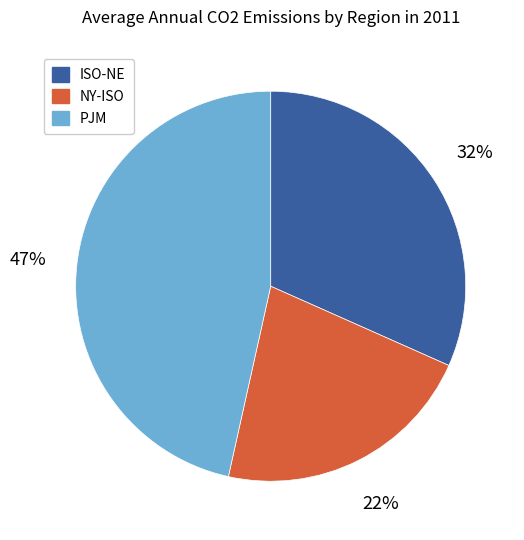

Count the number of slices in the pie.

3